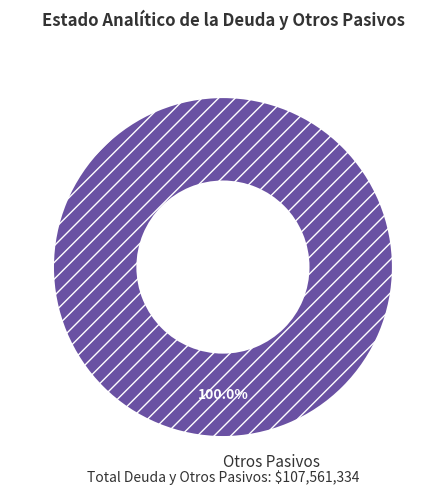

Rank the categories by value from highest to lowest.

Otros Pasivos